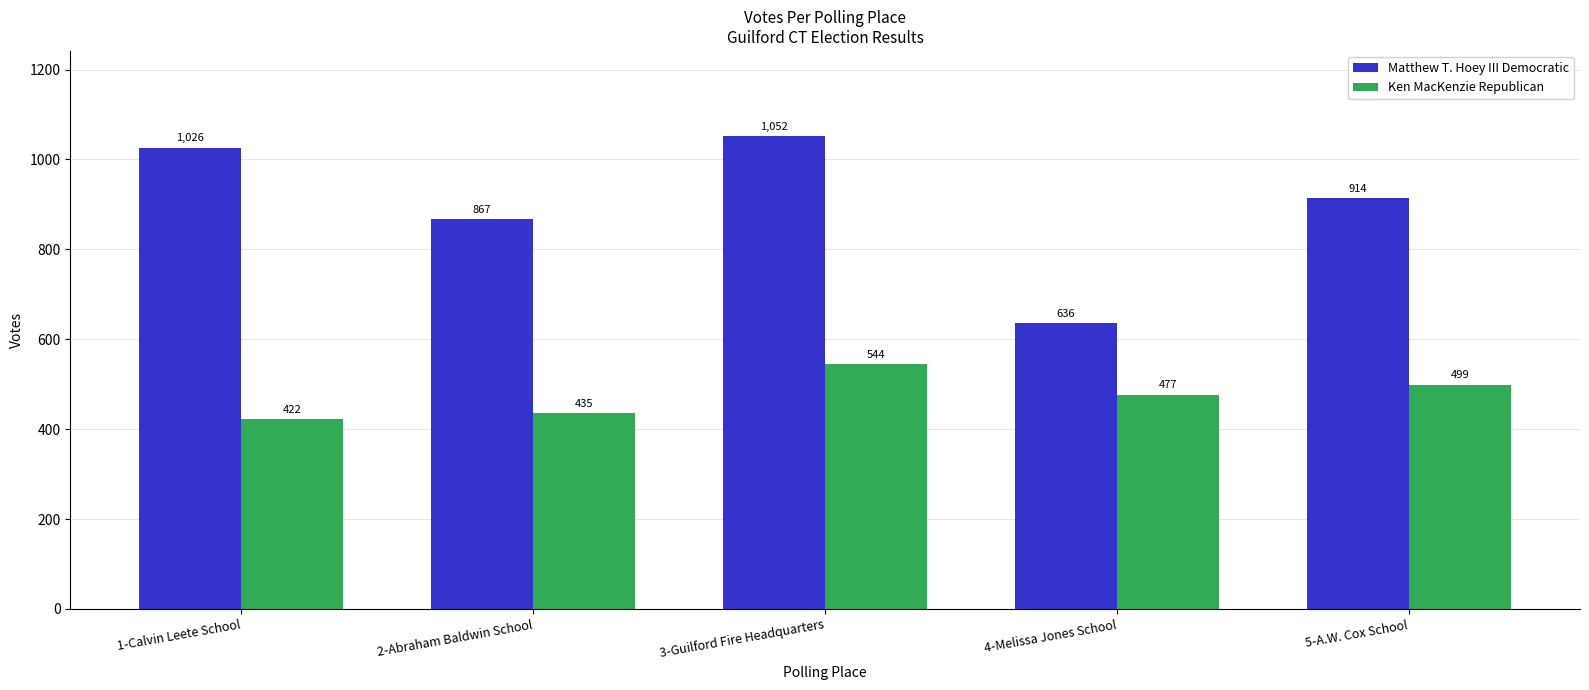

What is the spread (max minus min) of values at 1-Calvin Leete School?

604